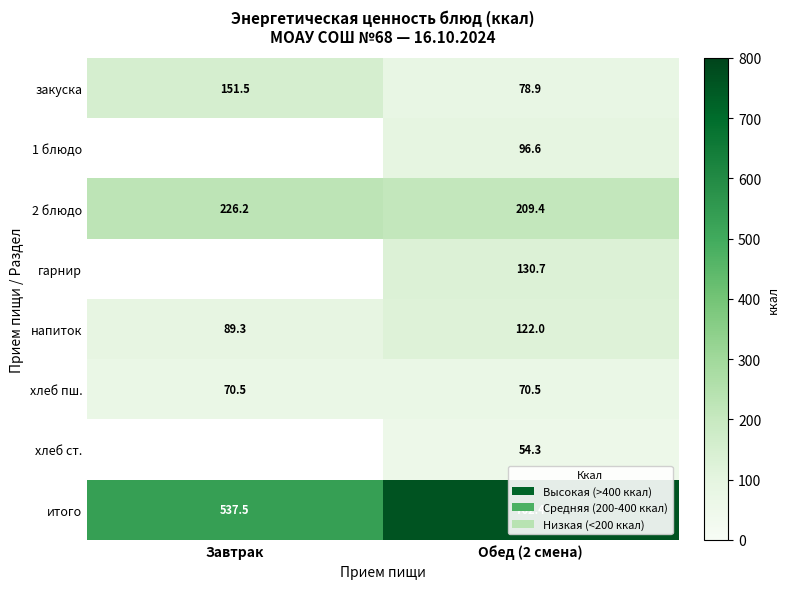

What is the total value across all series at Обед (2 смена)?

1524.8